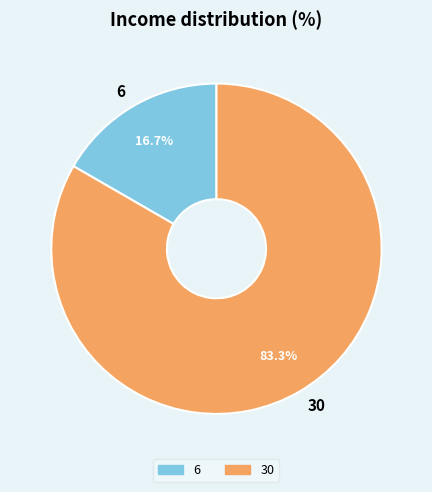

To the nearest percent, what percentage of the pie is 30?

83%